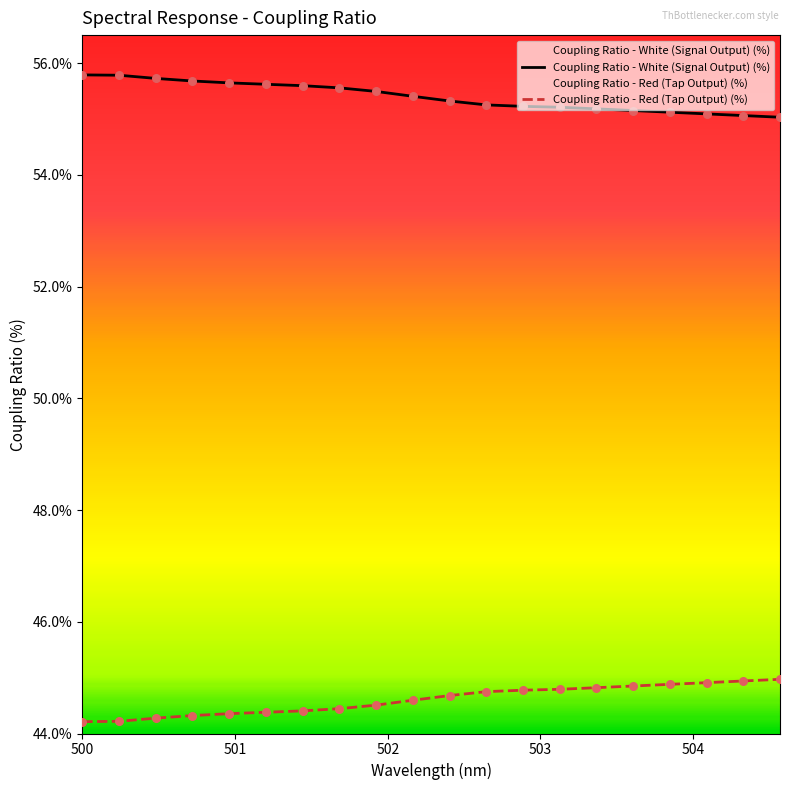

Which series contains the highest Y value?

Coupling Ratio - White (Signal Output) (%)